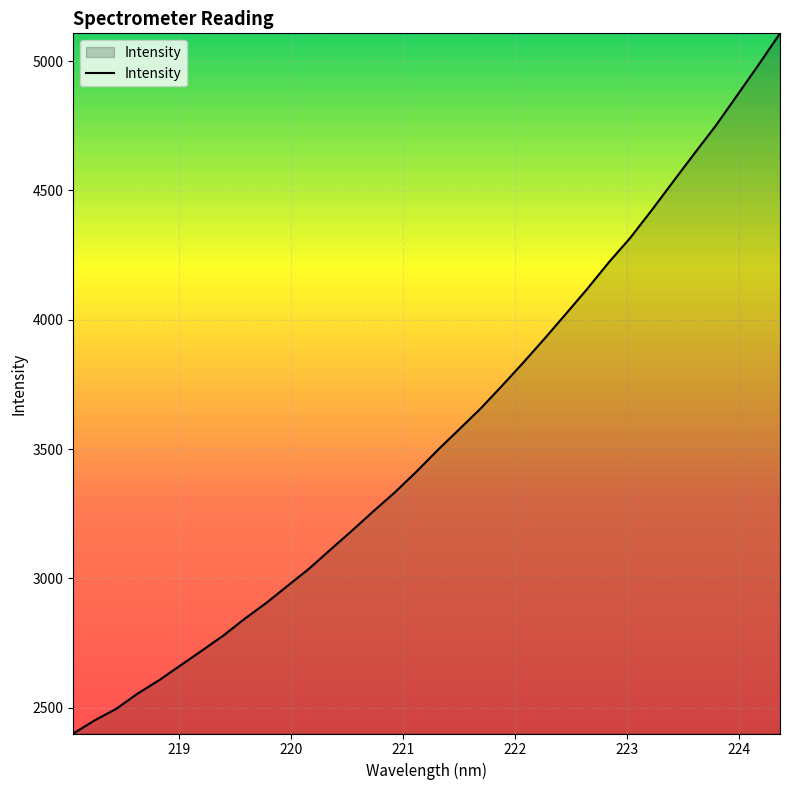

How many lines are shown in the chart?

1